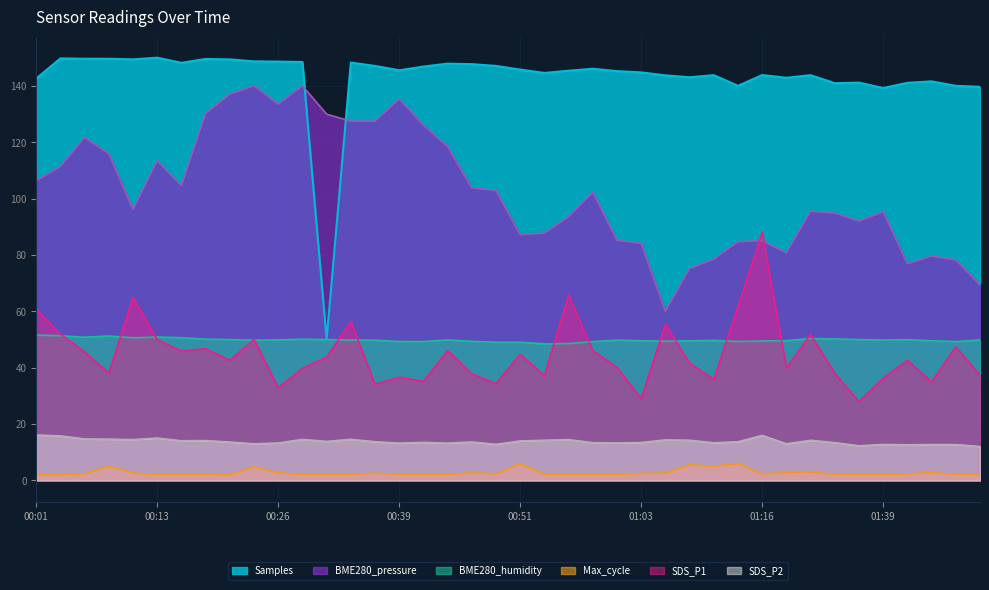

How many interior local peaks does the SDS_P2 series have?

11